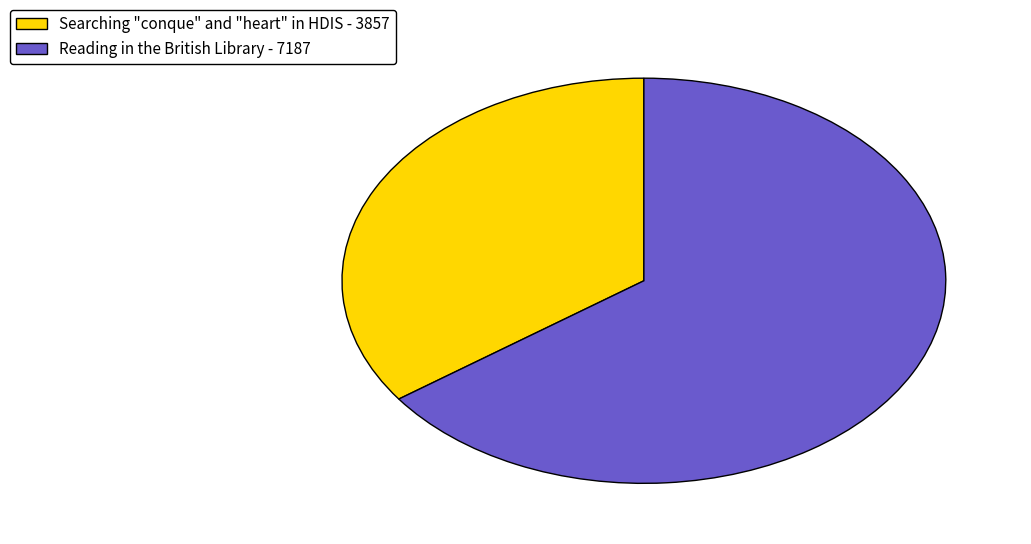

What is the ratio of the value at Searching "conque" and "heart" in HDIS - 3857 to the value at Reading in the British Library - 7187?

0.5